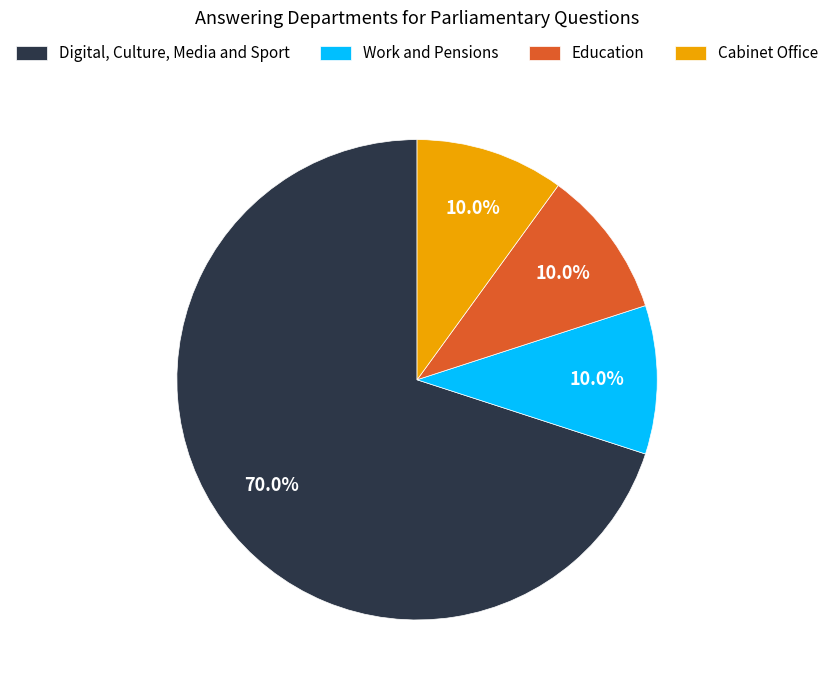

To the nearest percent, what is the difference between the Digital, Culture, Media and Sport and Education slice percentages?

60%